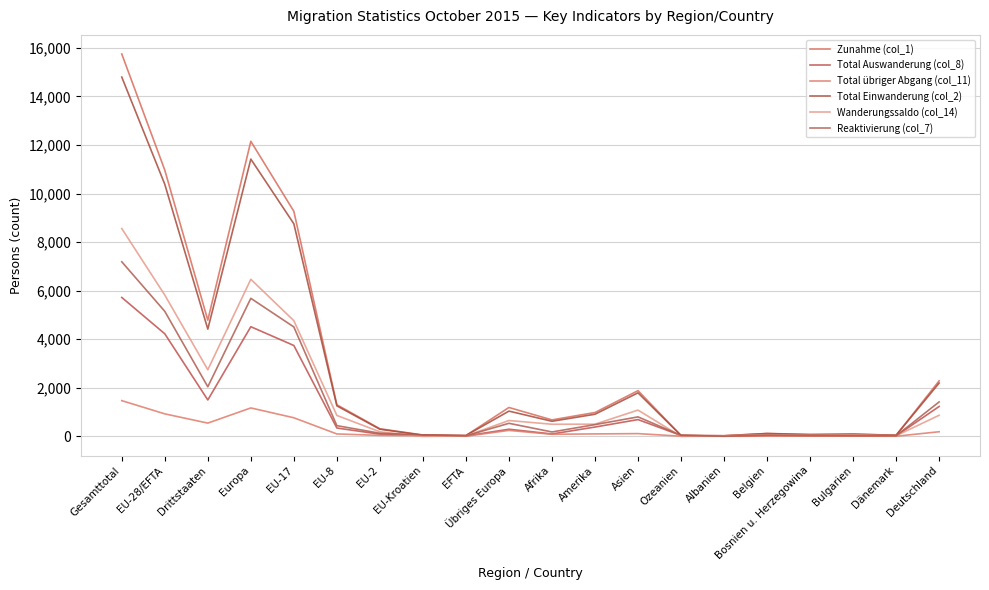

What is the difference between the highest and lowest values at EFTA?

30